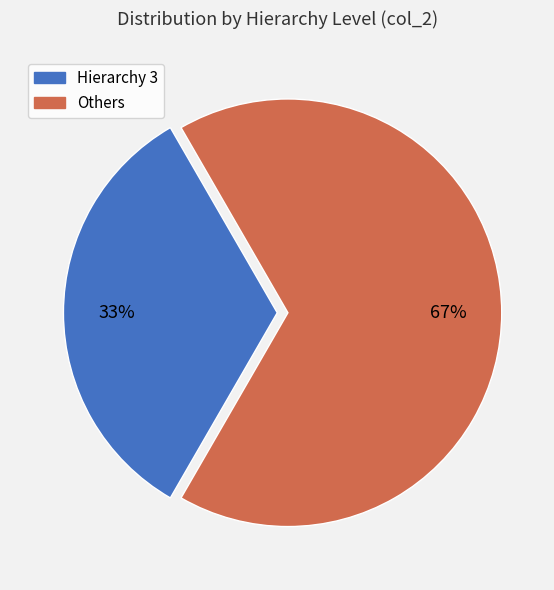

To the nearest percent, what is the average slice percentage?

50%